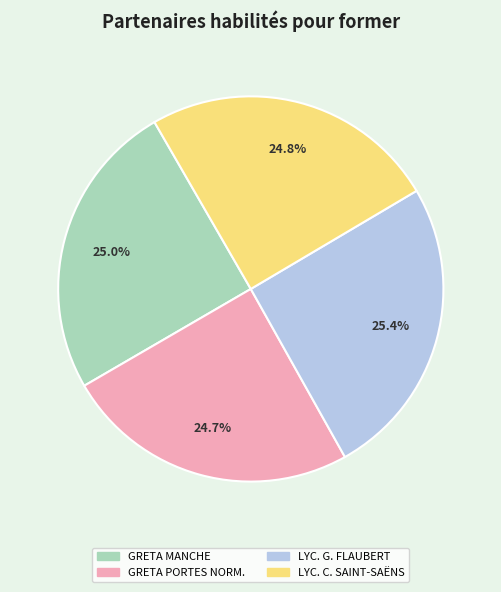

Is there a majority slice in this chart?

No